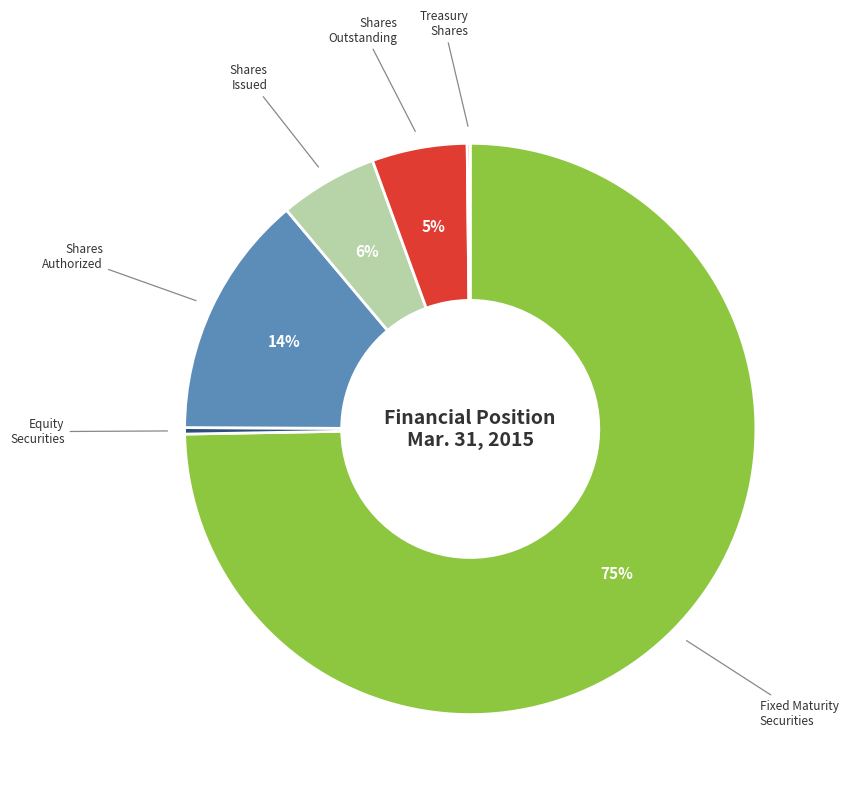

Does any single category account for the majority?

Yes